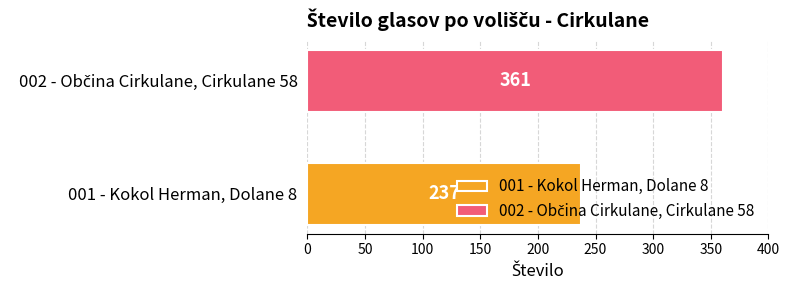

What is the smallest value displayed?

237